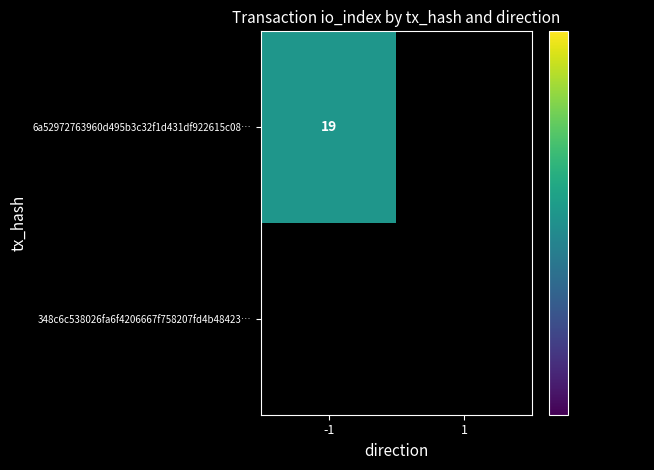

Reading right to left, what are all the values shown in this chart?

6a52972763960d495b3c32f1d431df922615c08: 1=0	-1=19
348c6c538026fa6f4206667f758207fd4b48423: 1=0	-1=0